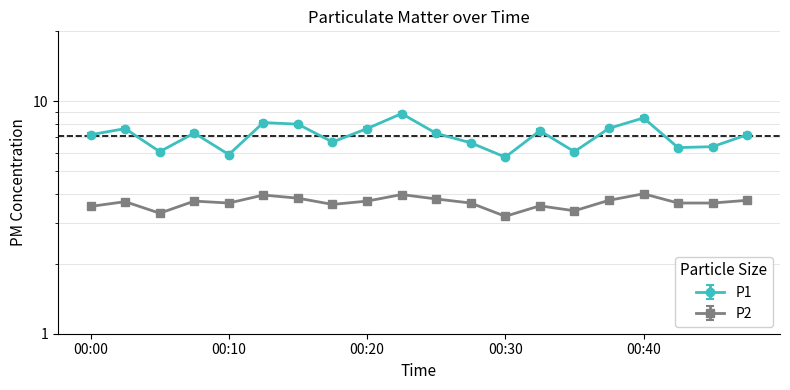

Rank the series by their maximum value, from highest to lowest.

P1, P2